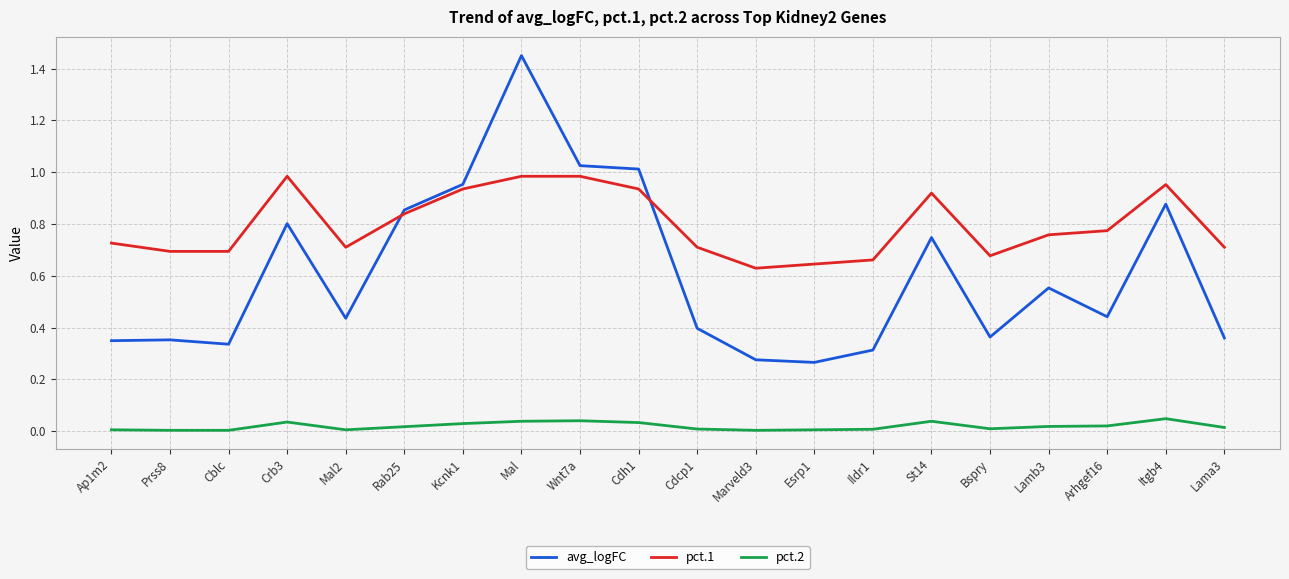

How many lines are shown in the chart?

3